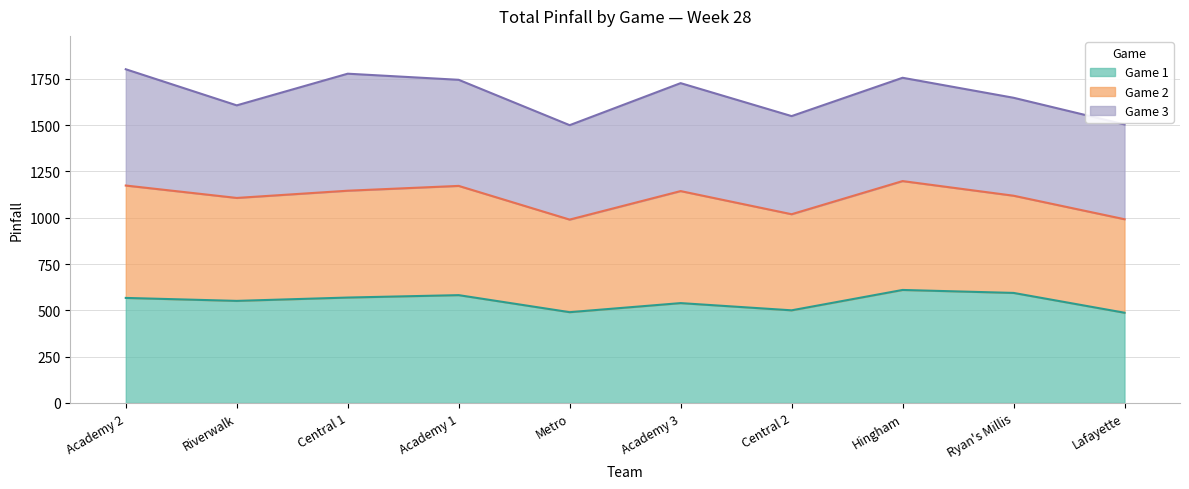

What is the lowest value of the Game 1 series?

487